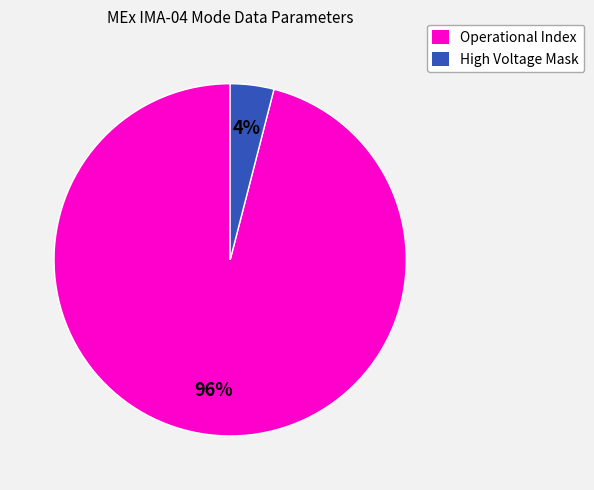

The Operational Index slice represents 96% of the pie. True or false?

True